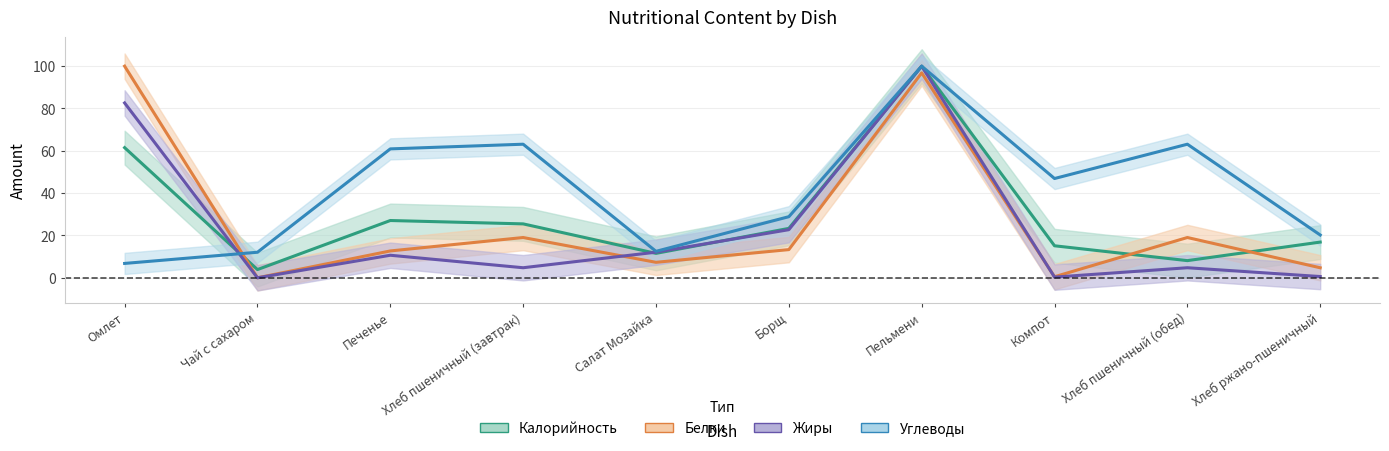

Which series has the largest range (max minus min)?

Белки